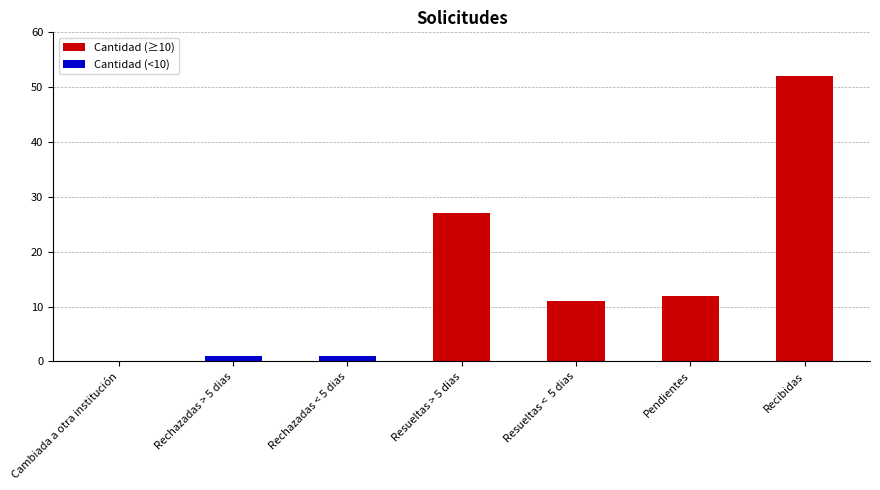

What is the sum of the values at Pendientes and Cambiada a otra institución?

12